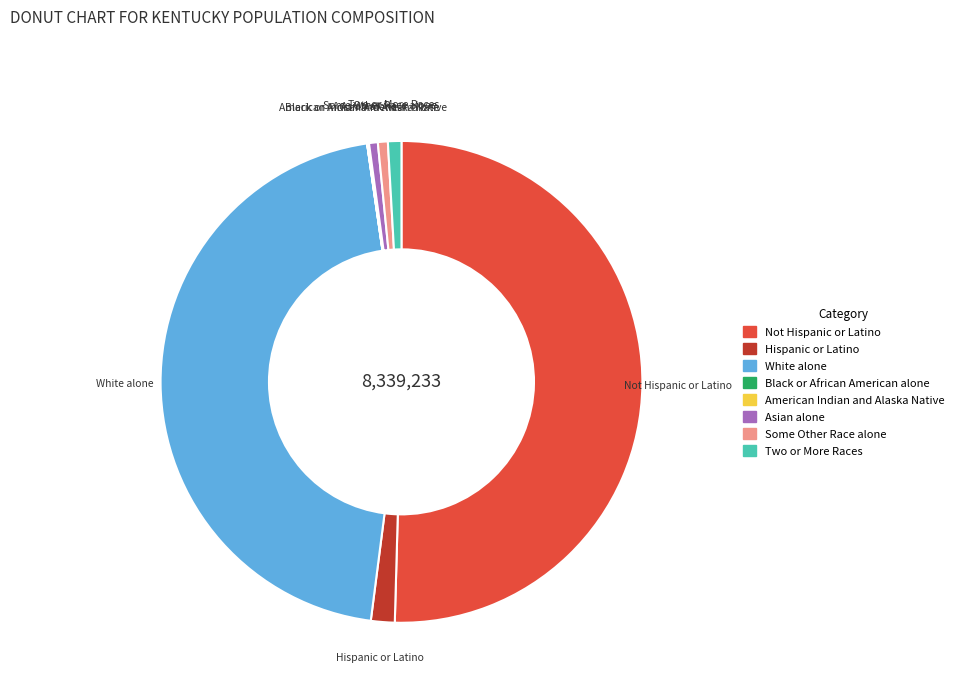

True or false: White alone accounts for 46% of the total.

True